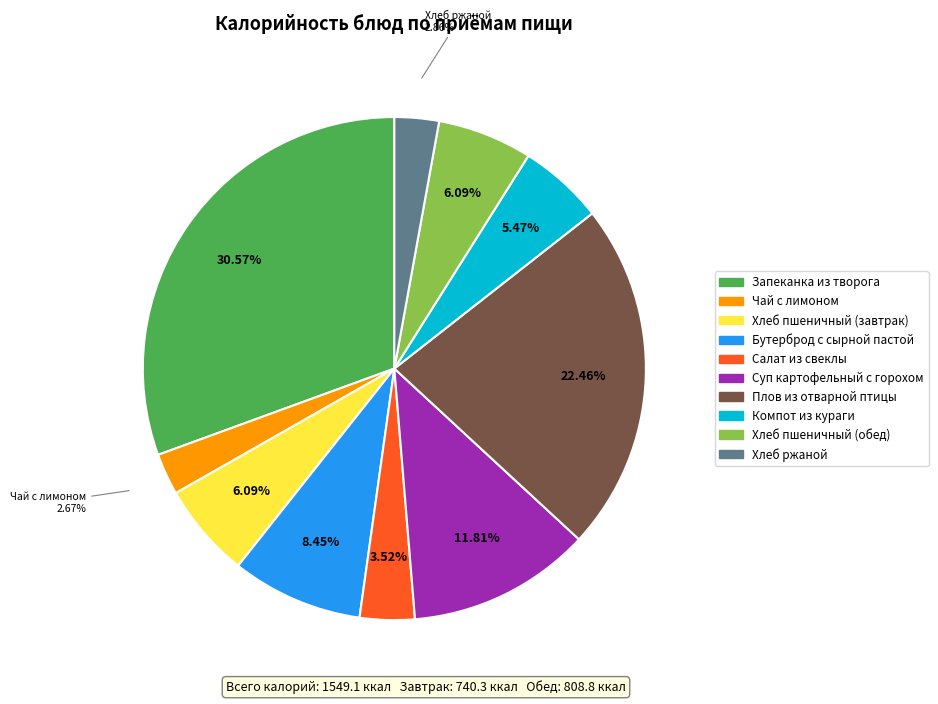

Is there any slice that represents more than half of the pie?

No